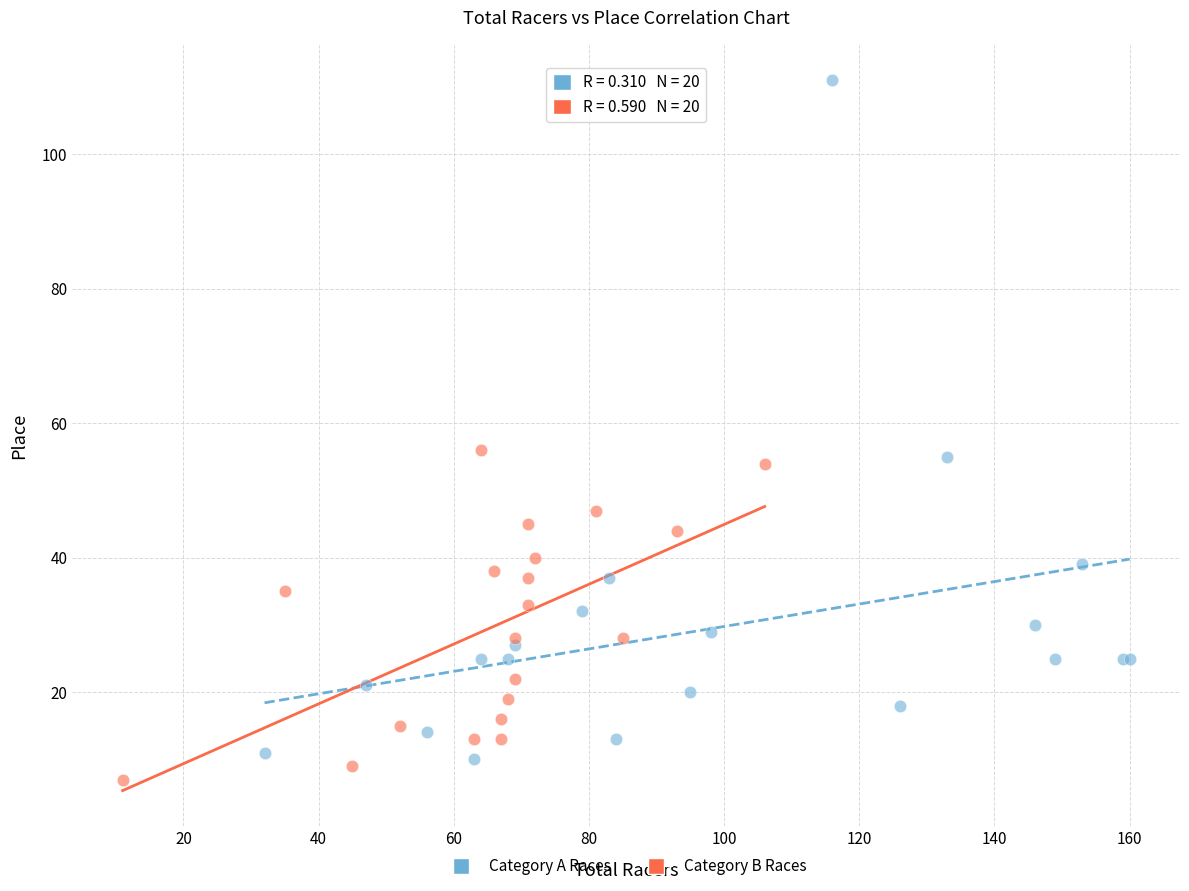

Which series has the widest spread of Y values?

Category A Races